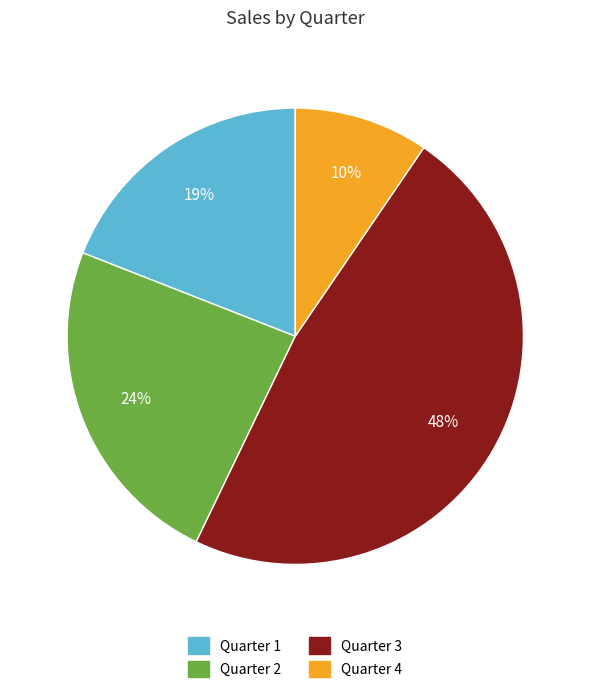

Is the sum of Quarter 2 and Quarter 4 greater than half?

No